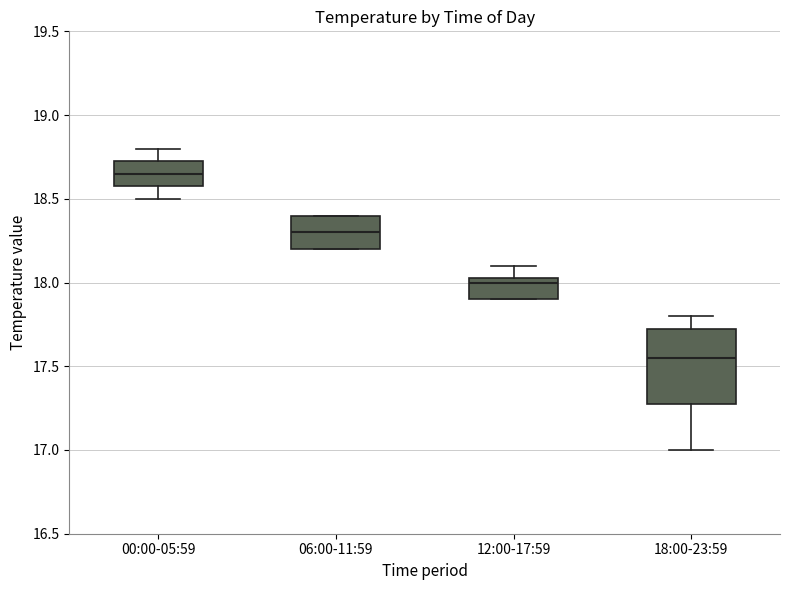

Comparing the boxes themselves (not the whiskers), which one is the tallest?

18:00-23:59